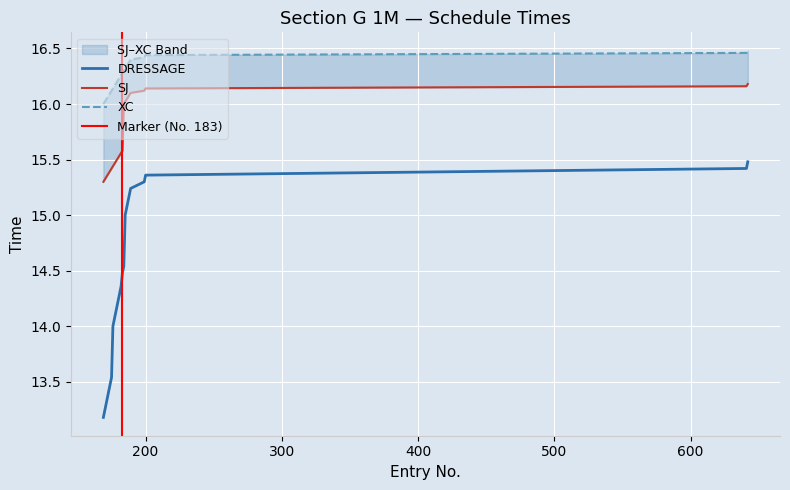

True or false: XC has a value of 7.4 at 182.

False